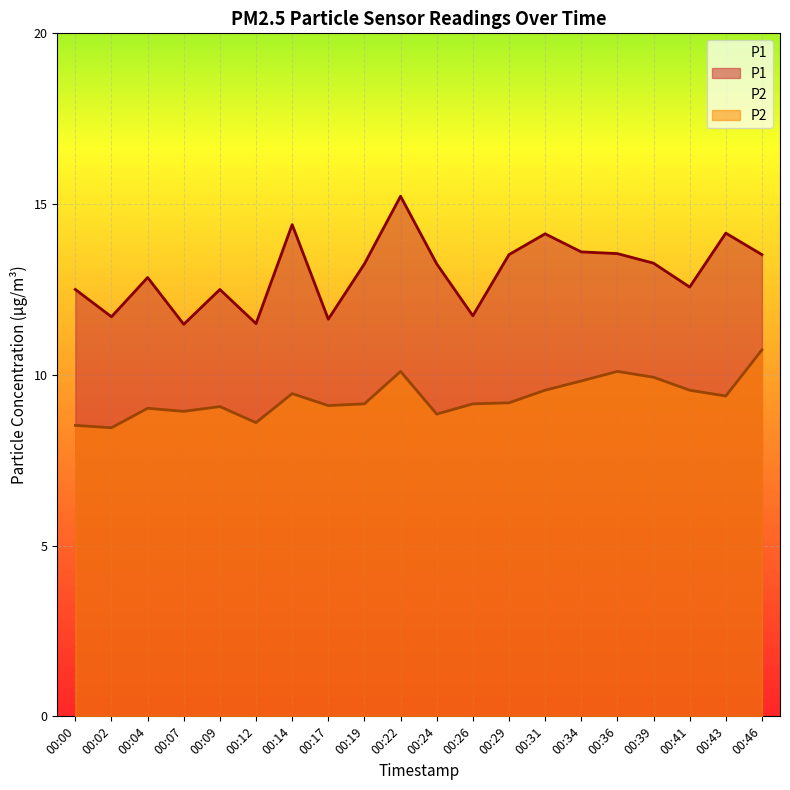

What are all the series names shown in the legend?

P1, P2